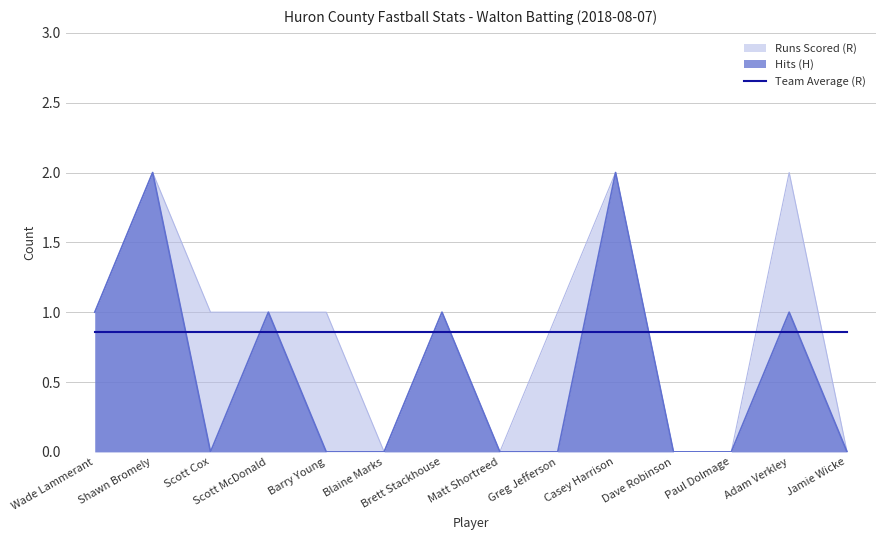

True or false: Hits (H) has more than 1 points higher than both neighbors.

True